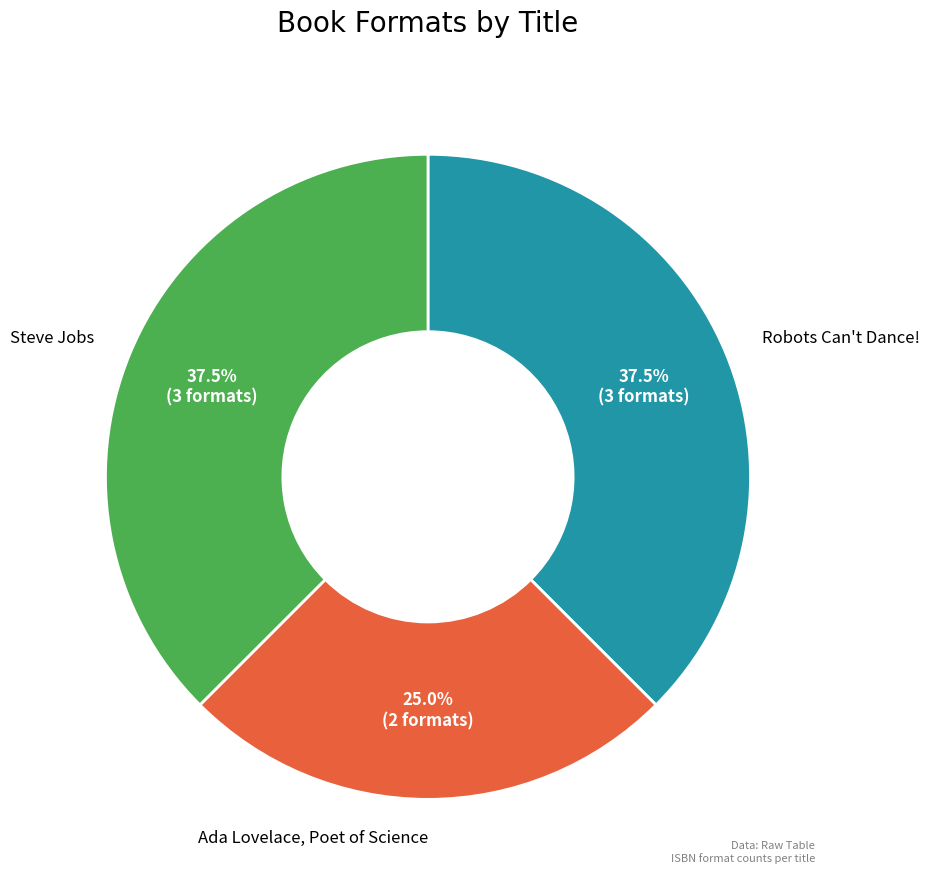

Is there a majority slice in this chart?

No